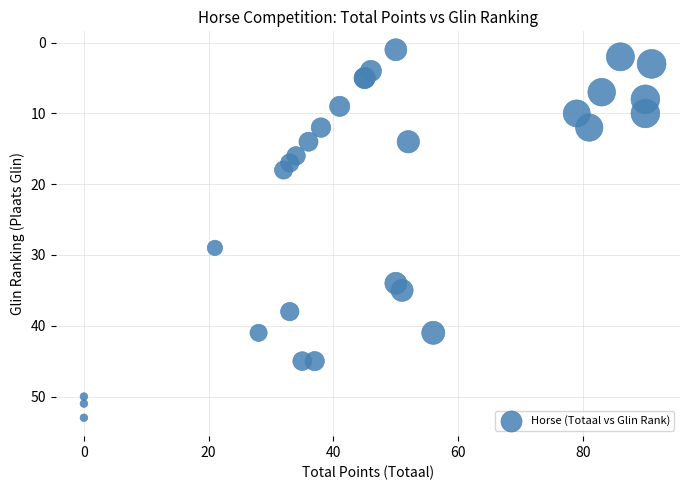

What Y value in the scatter plot is closest to 27?

29